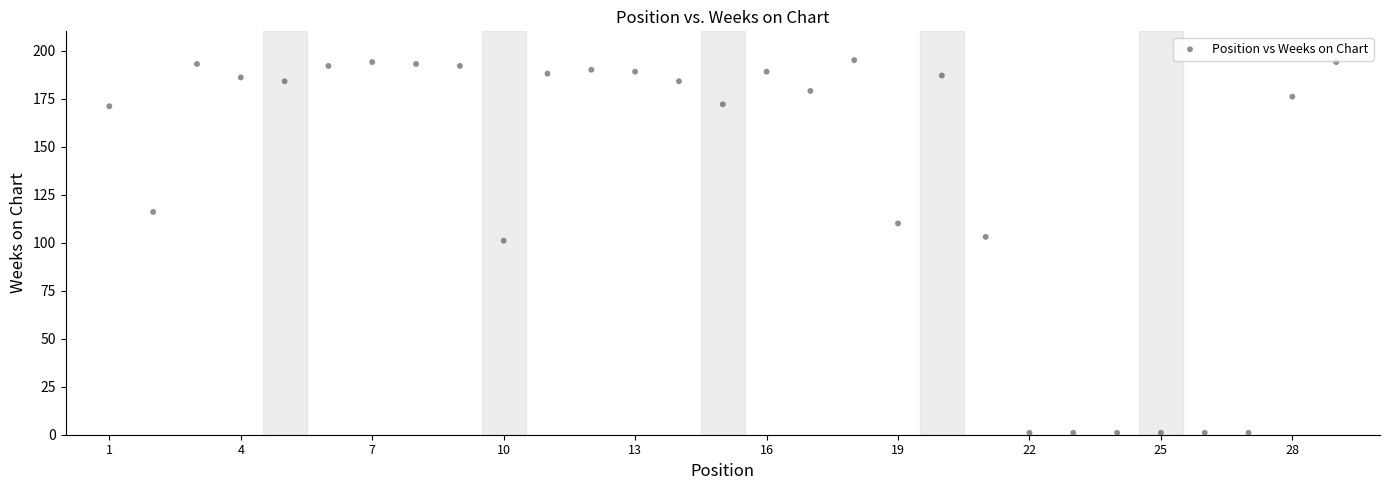

What is the range of X values (max minus min)?

28